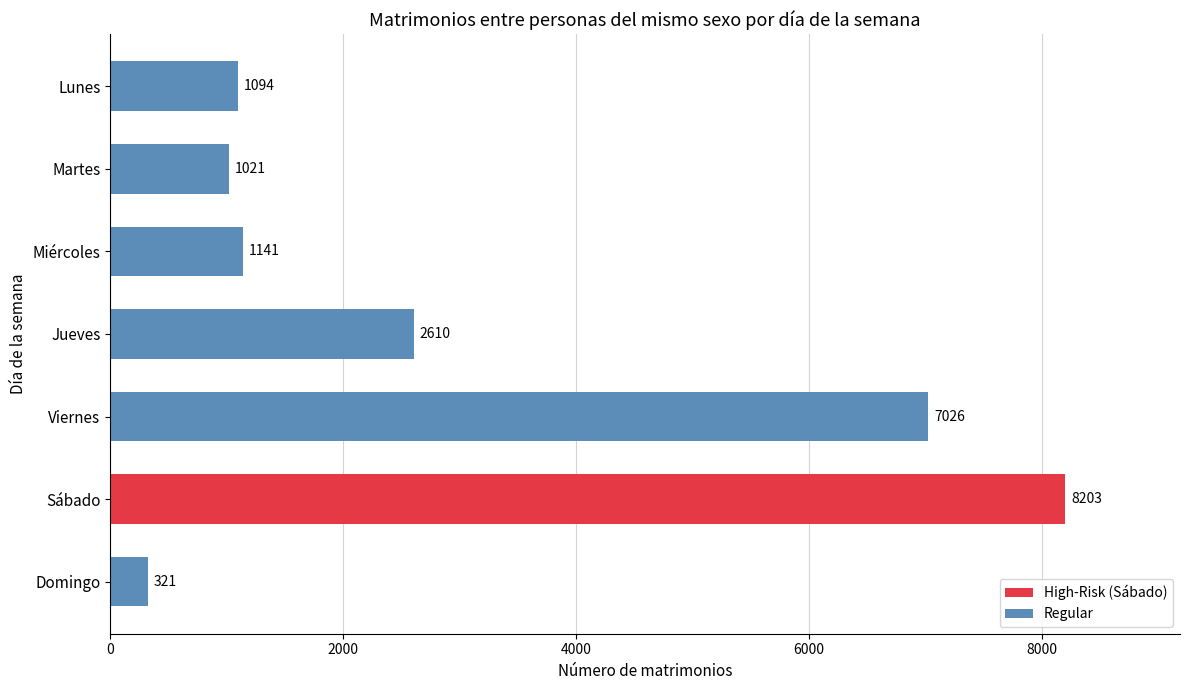

Which label corresponds to the largest value in the chart?

Sábado